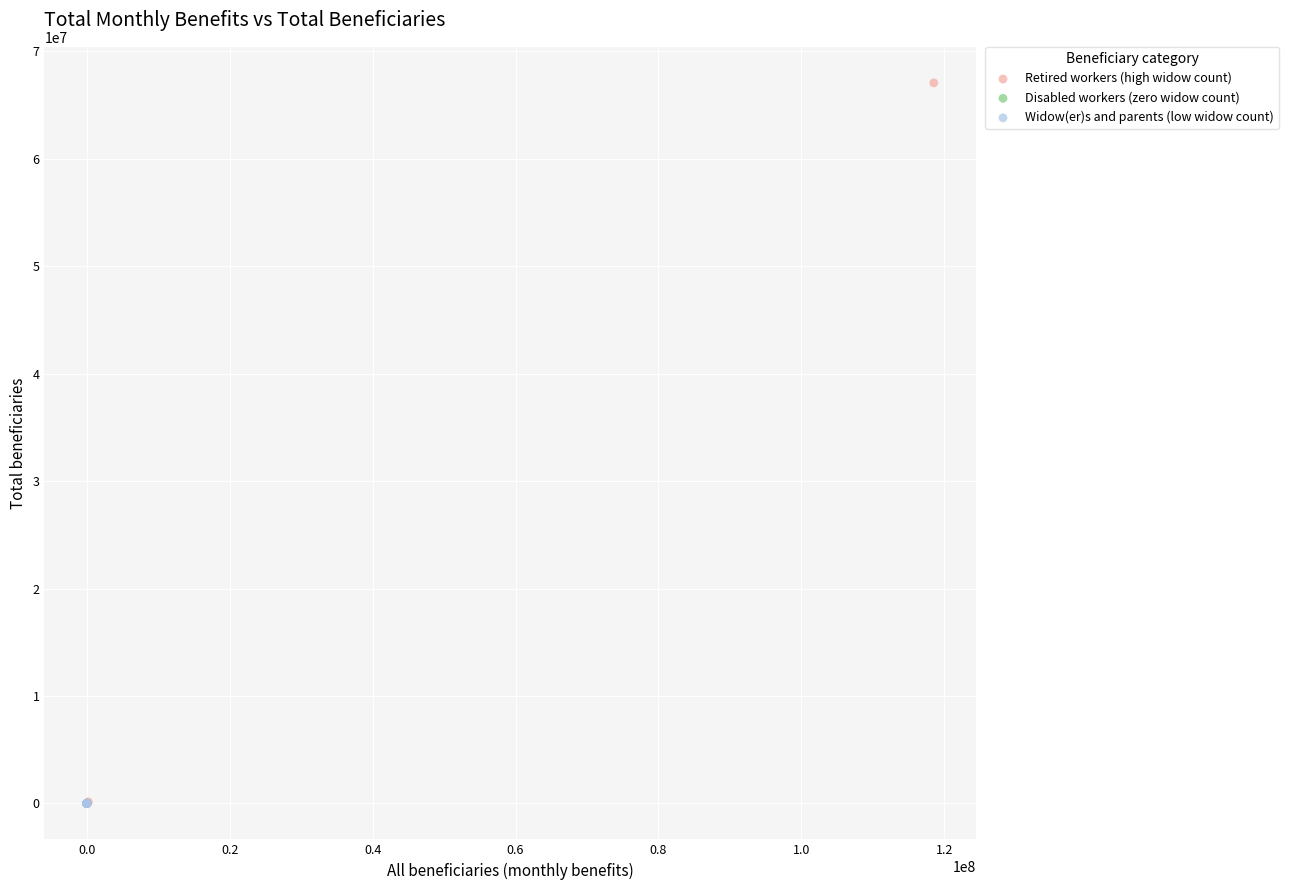

Which series has the largest Y range (max minus min)?

Retired workers (high widow count)